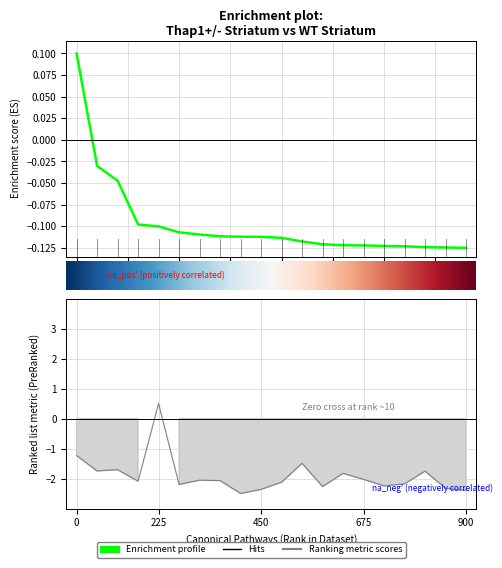

What is the average value?

-0.1